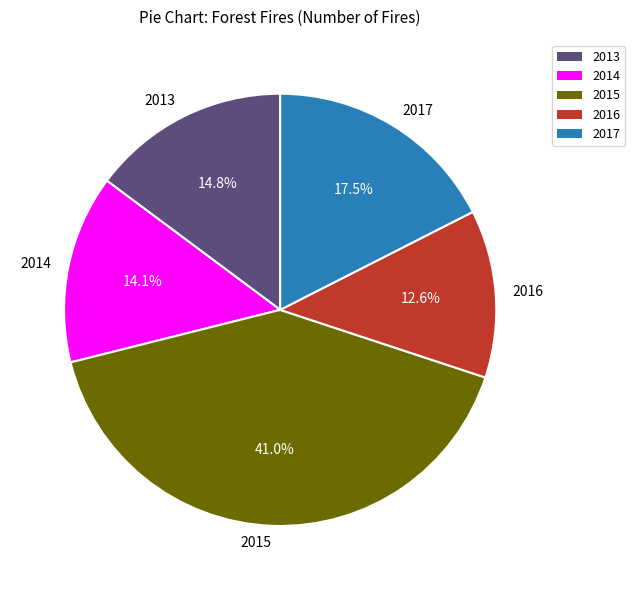

How many slices are in this pie chart?

5